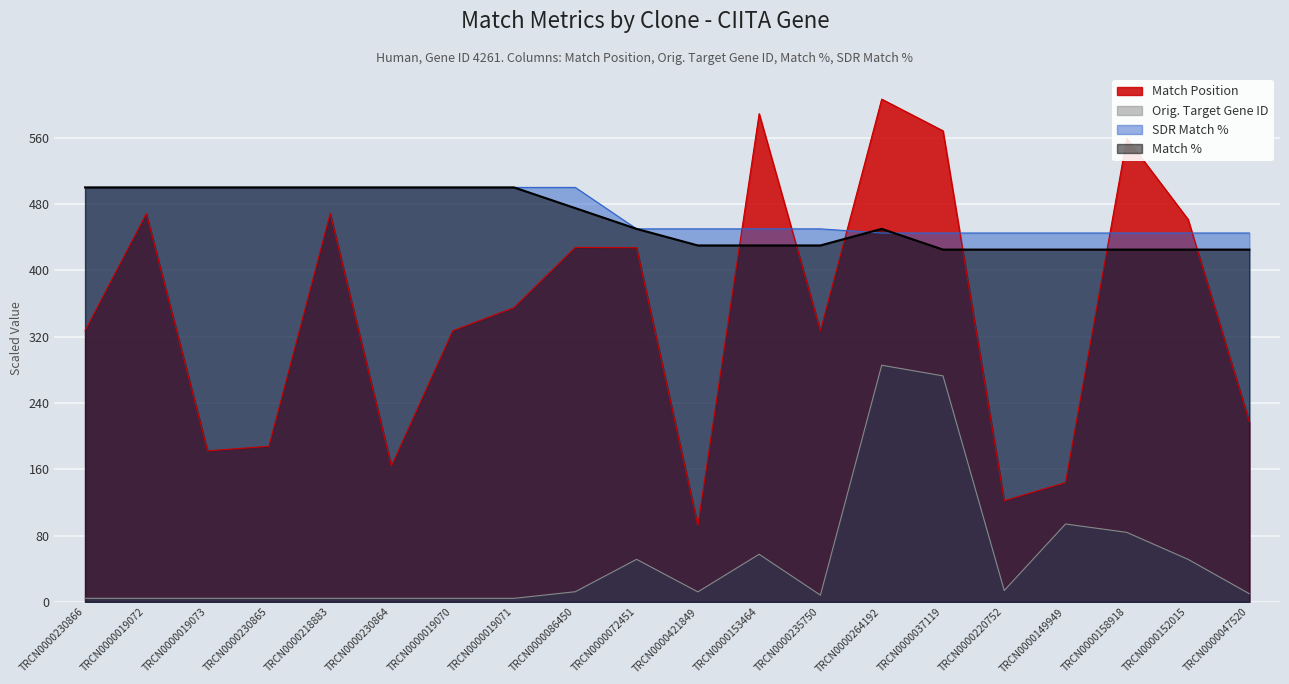

True or false: Match % and Orig. Target Gene ID cross at least once.

False